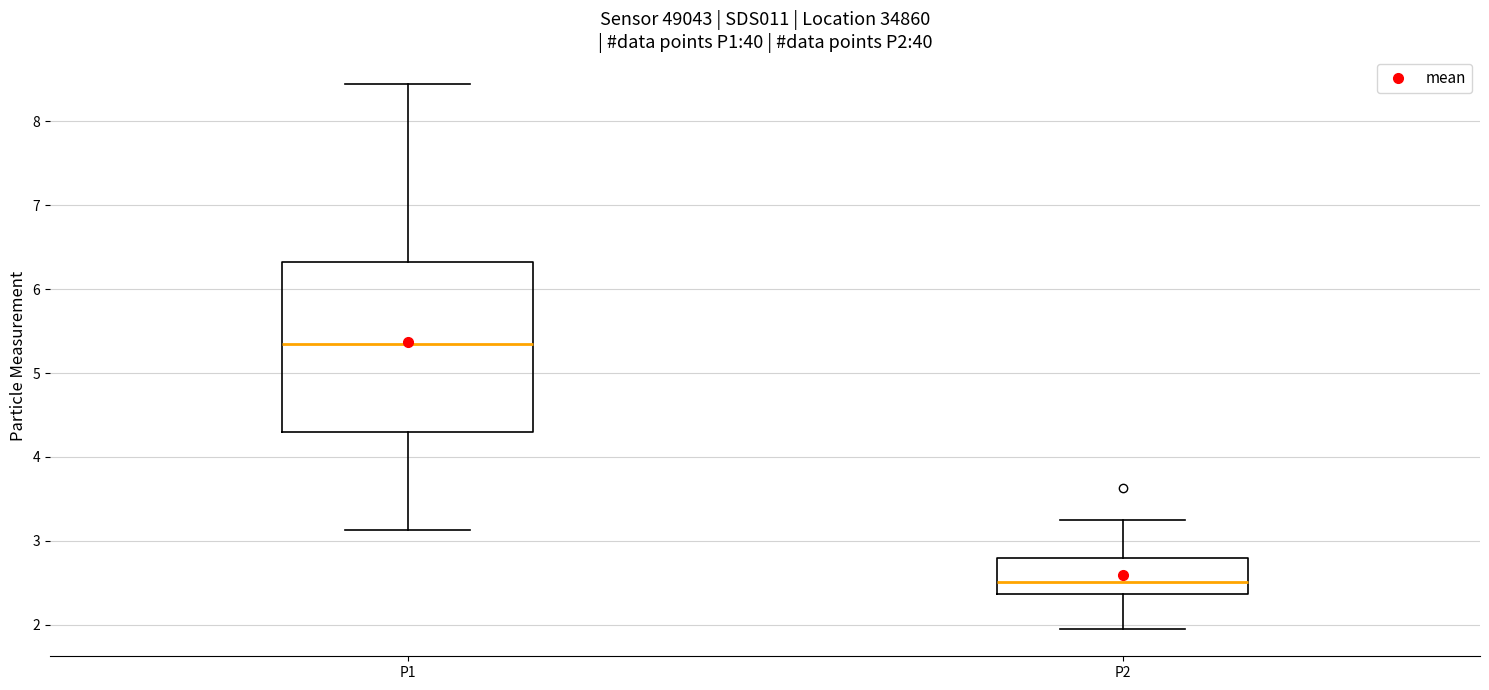

Comparing the boxes themselves (not the whiskers), which one is the tallest?

P1